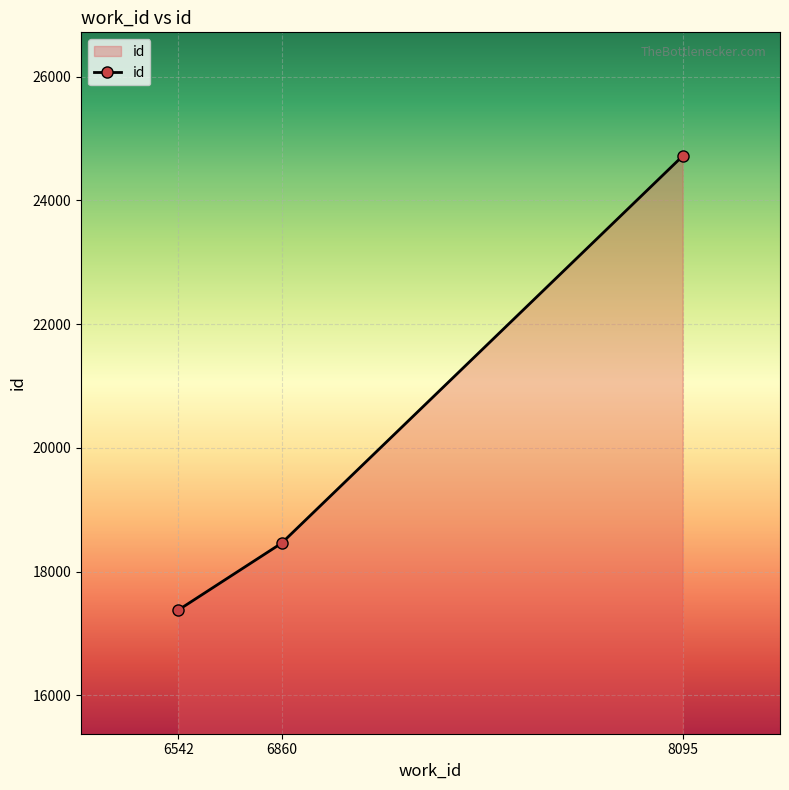

Is it true that the value at 6542 is 17380?

True